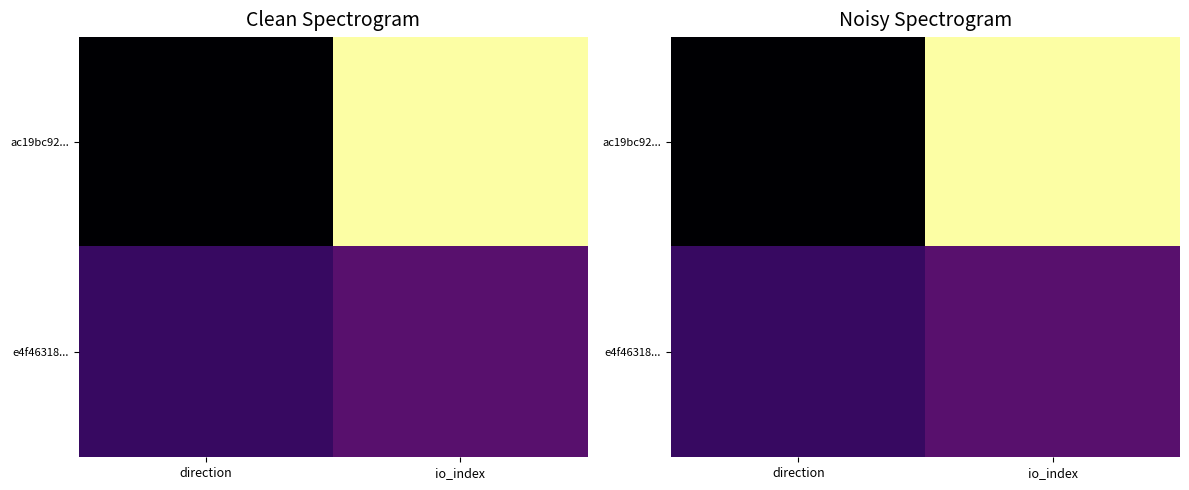

What is the spread (max minus min) of values at io_index?

4.6